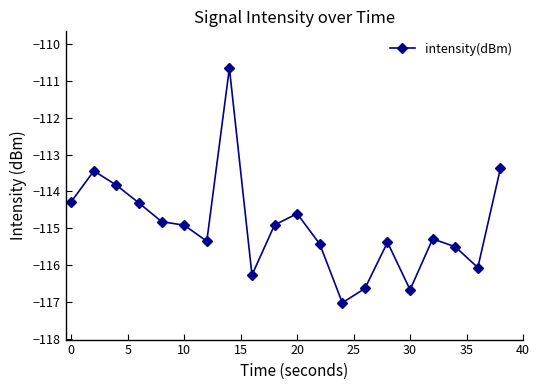

Reading left to right, list all the values displayed in this chart.

-114.3	-113.4	-113.8	-114.3	-114.8	-114.9	-115.4	-110.6	-116.3	-114.9	-114.6	-115.4	-117.0	-116.6	-115.4	-116.7	-115.3	-115.5	-116.1	-113.4